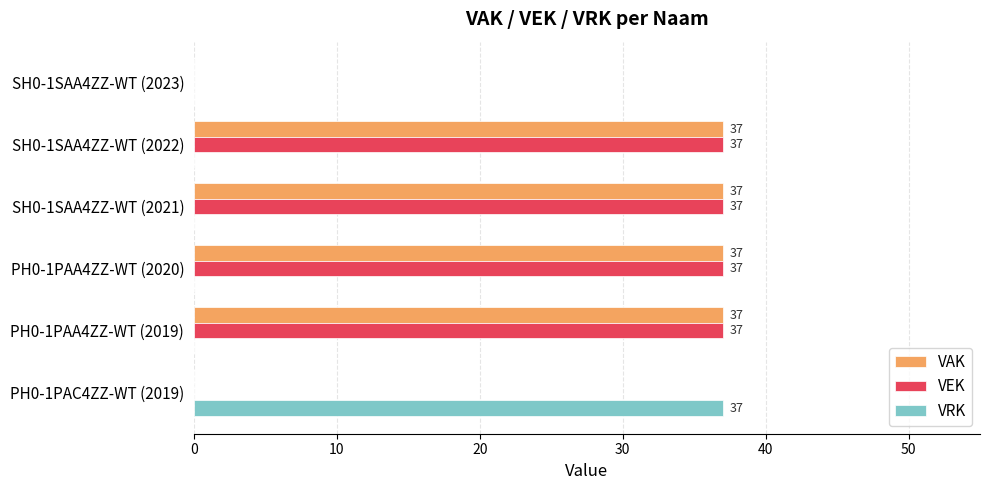

Read the VAK value at SH0-1SAA4ZZ-WT (2021).

37